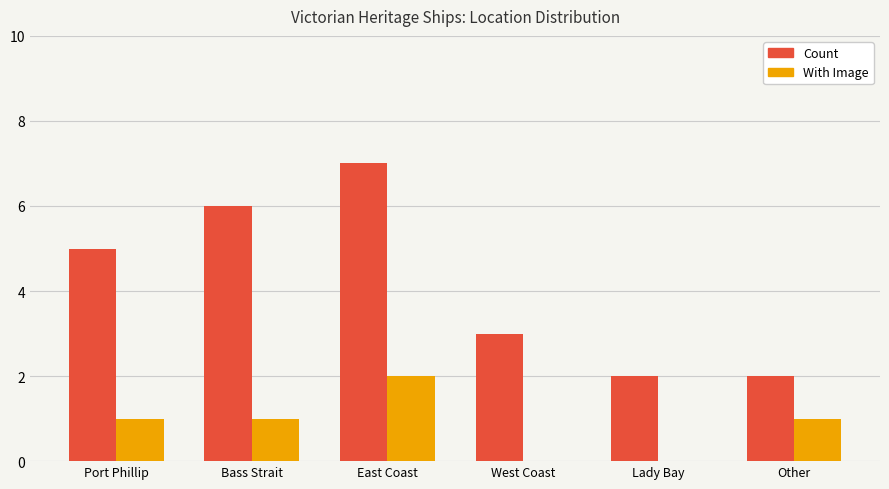

At which category is the sum across all series the highest?

East Coast